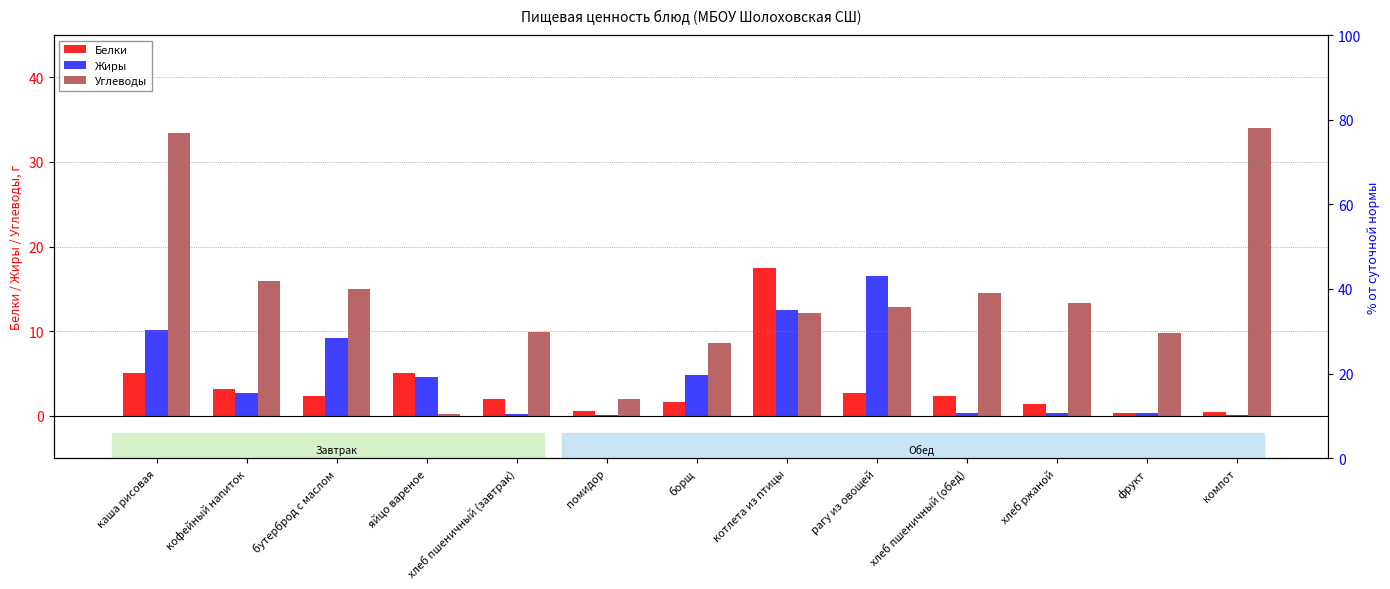

At which label does Белки first exceed 2?

каша рисовая